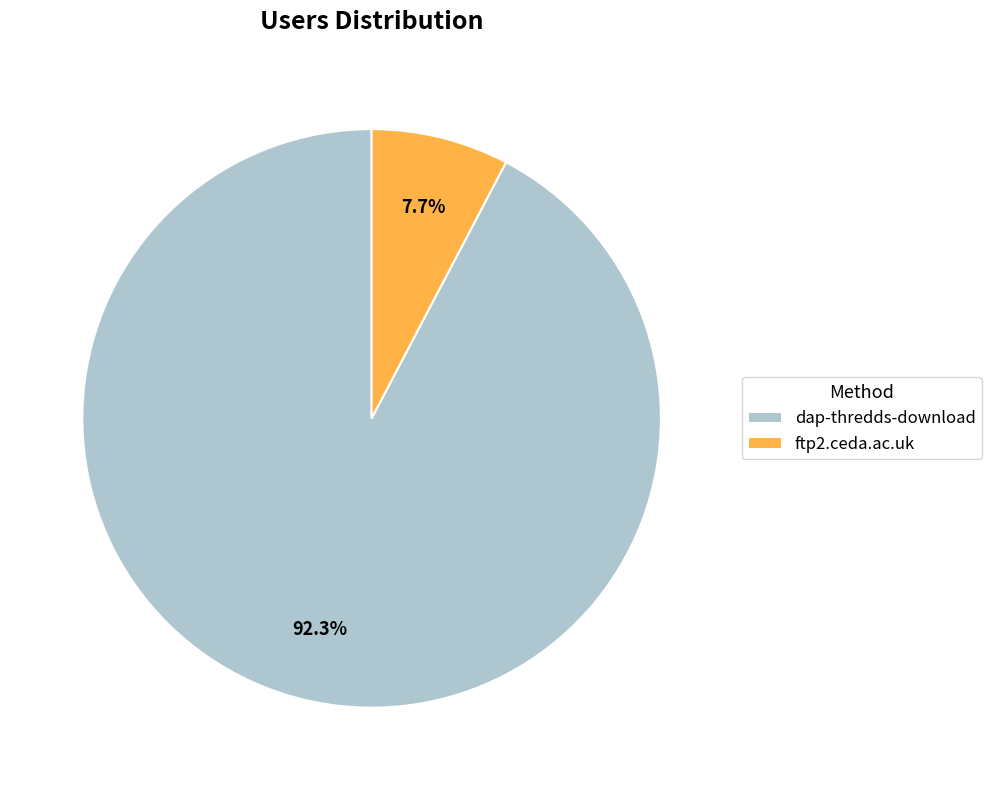

Which category has the smallest portion of the pie?

ftp2.ceda.ac.uk